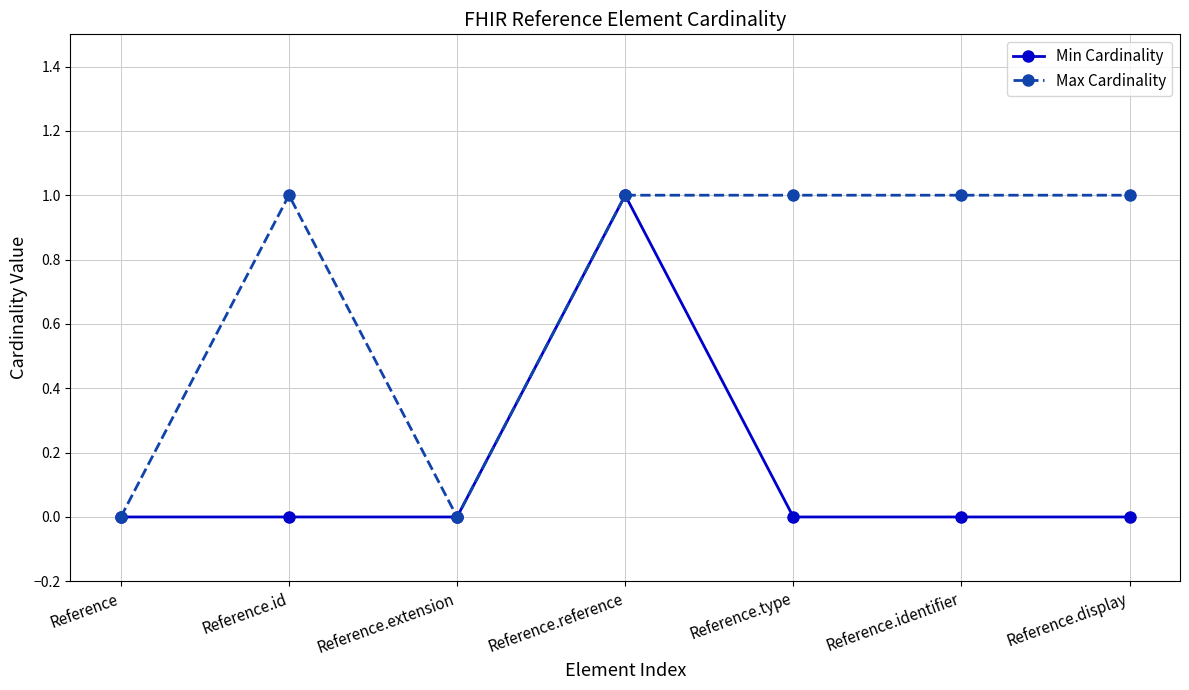

What are all the series names shown in the legend?

Min Cardinality, Max Cardinality